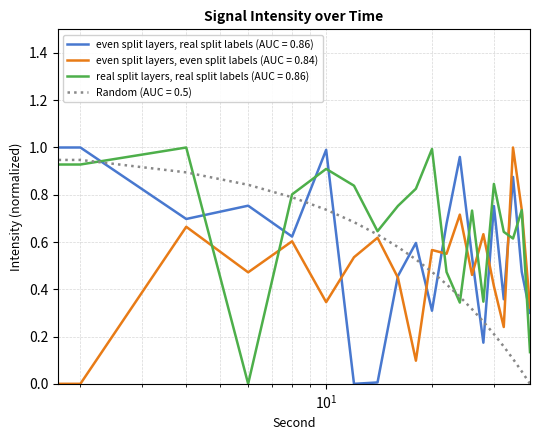

True or false: Random (AUC = 0.5) and even split layers, real split labels (AUC = 0.86) intersect in this chart.

True